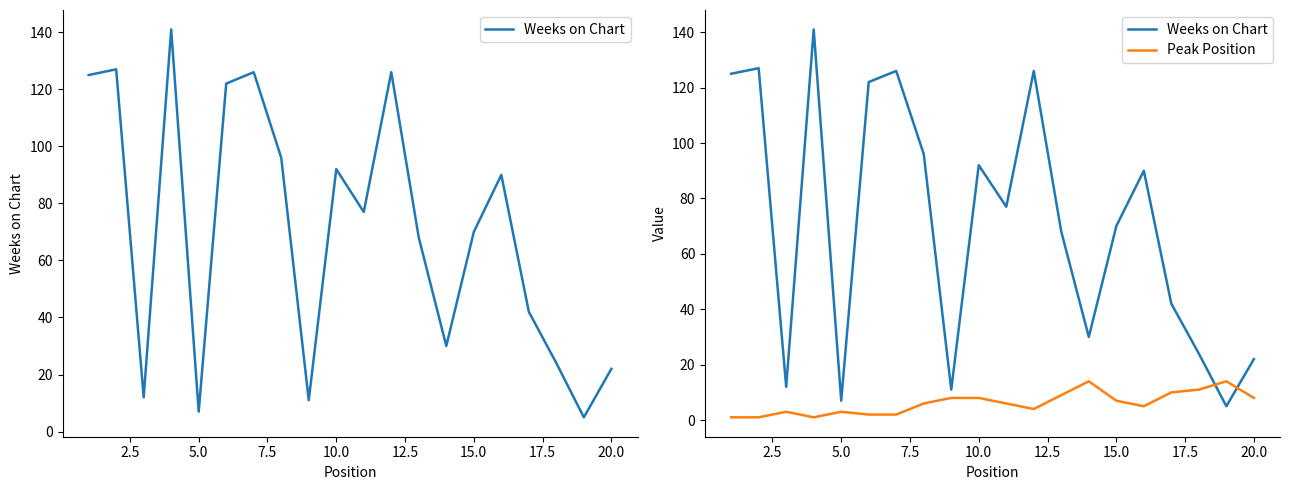

Reading right to left, transcribe all the data shown in this chart.

Weeks on Chart: 22	5	24	42	90	70	30	68	126	77	92	11	96	126	122	7	141	12	127	125
Peak Position: 8	14	11	10	5	7	14	9	4	6	8	8	6	2	2	3	1	3	1	1